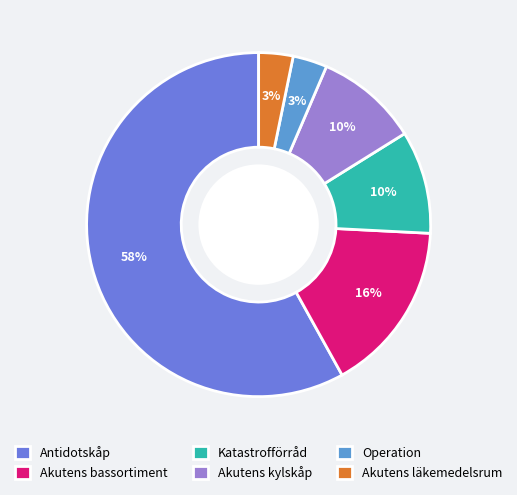

What portion of the pie excludes Operation?

96.8%